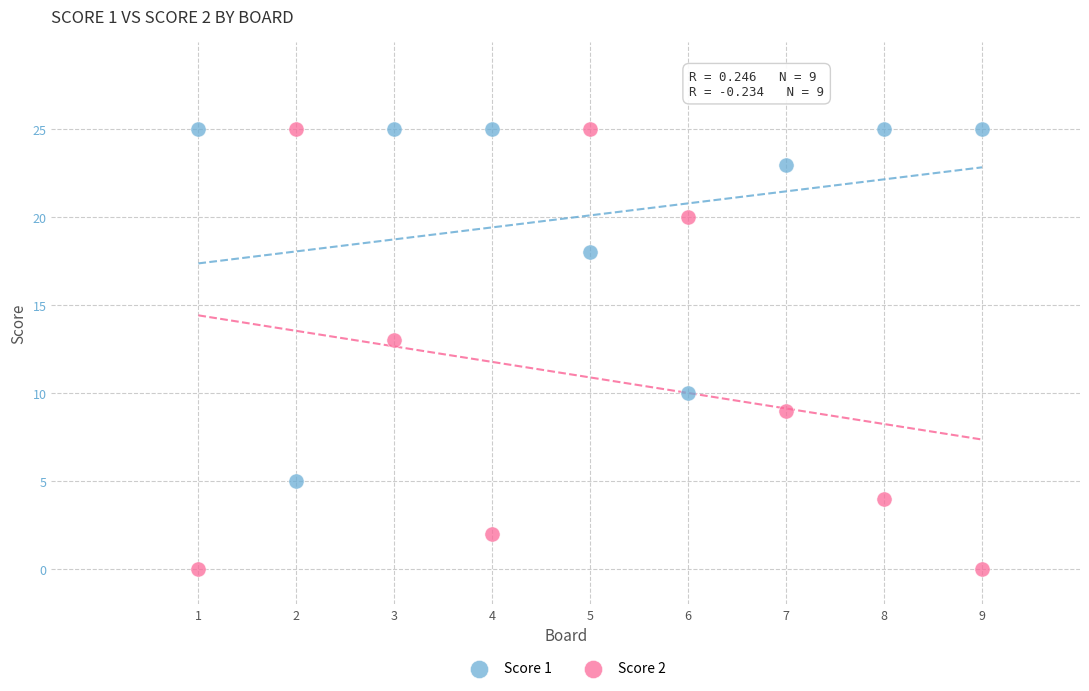

What is the X range (max minus min) for the scatter plot?

8